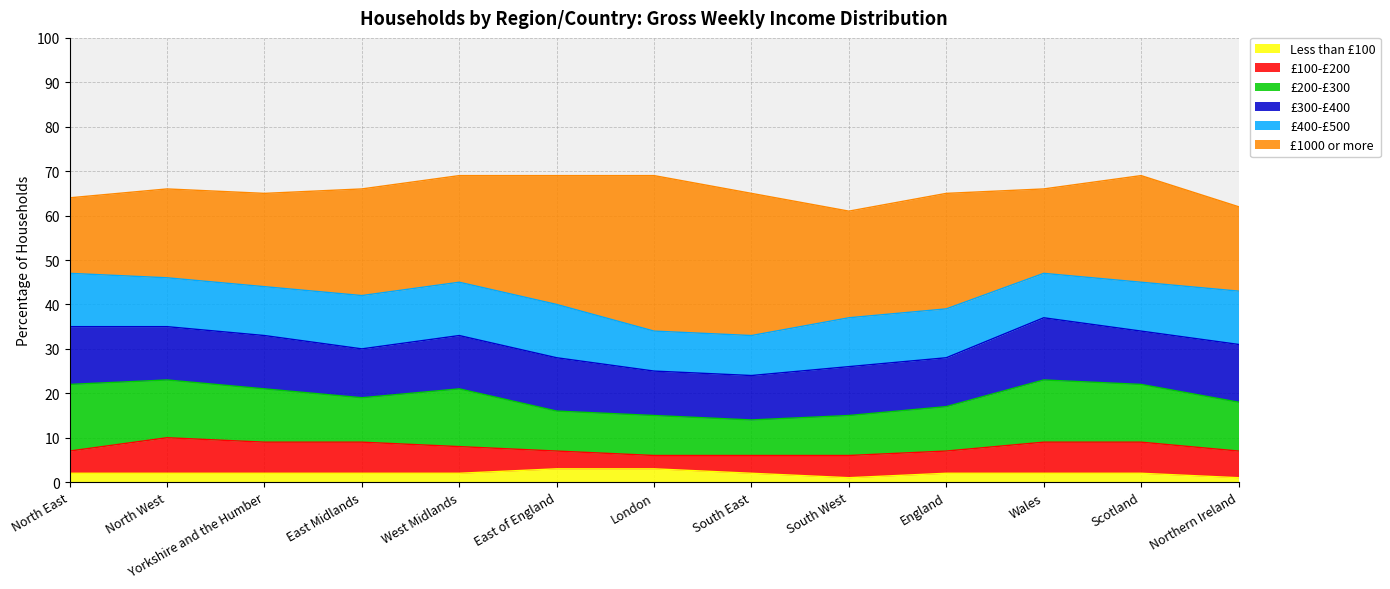

What is the average value of the £400-£500 series?

11